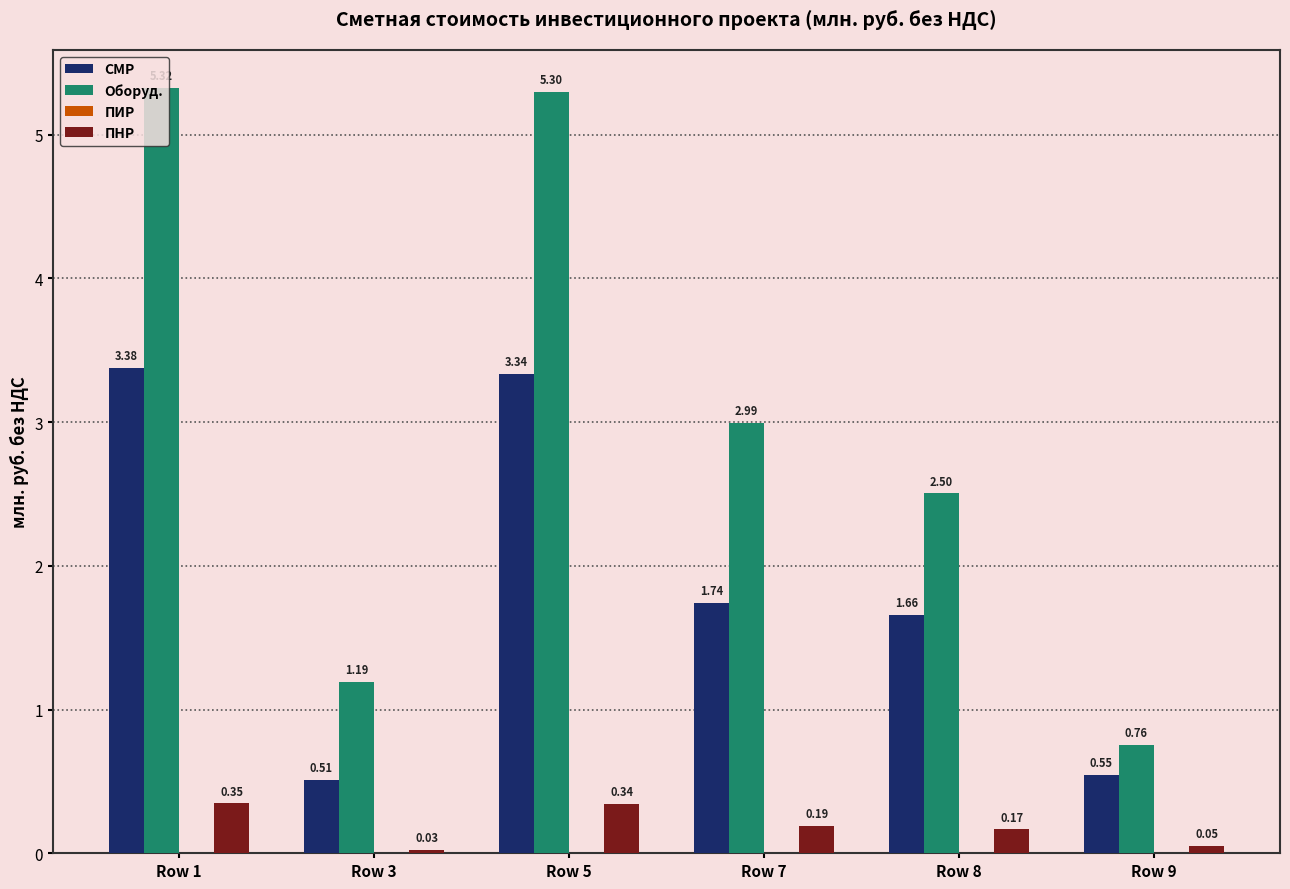

At which category is the sum across all series the highest?

Row 1